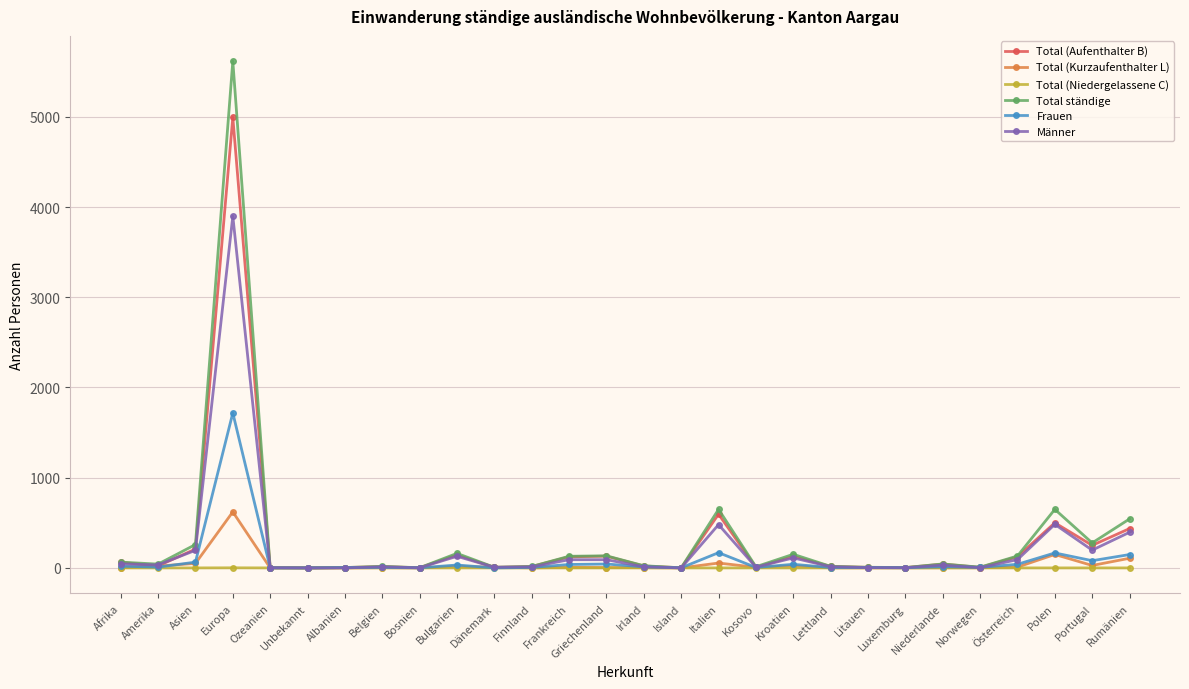

At how many categories does at least one series exceed 2471?

1